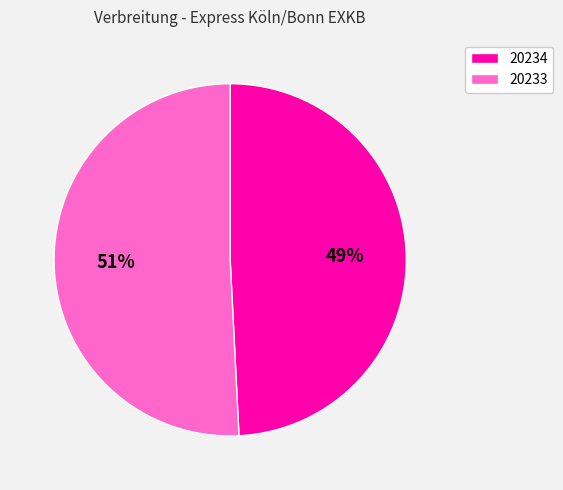

To the nearest percent, what percentage of the pie is 20233?

51%